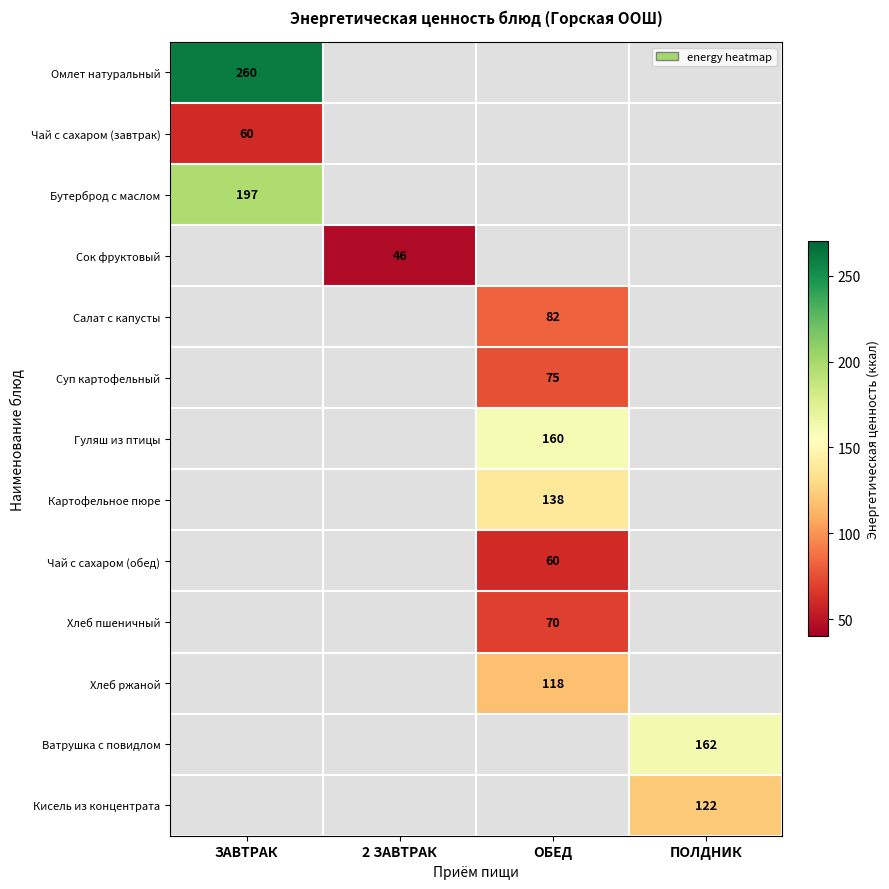

What is the difference between the highest and lowest values at ЗАВТРАК?

200.0